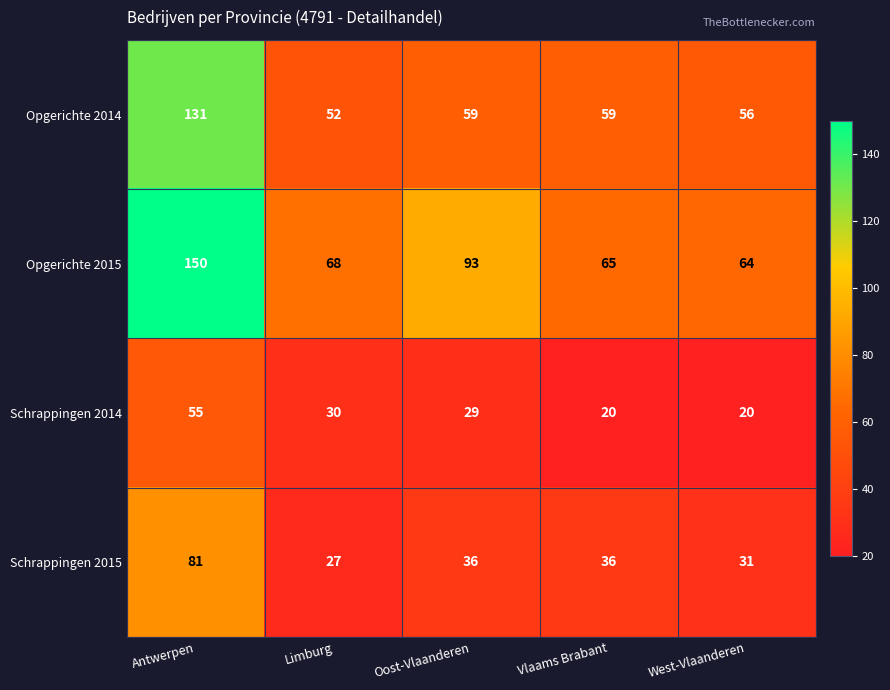

At Antwerpen, list the series in order from smallest to largest.

Schrappingen 2014, Schrappingen 2015, Opgerichte 2014, Opgerichte 2015